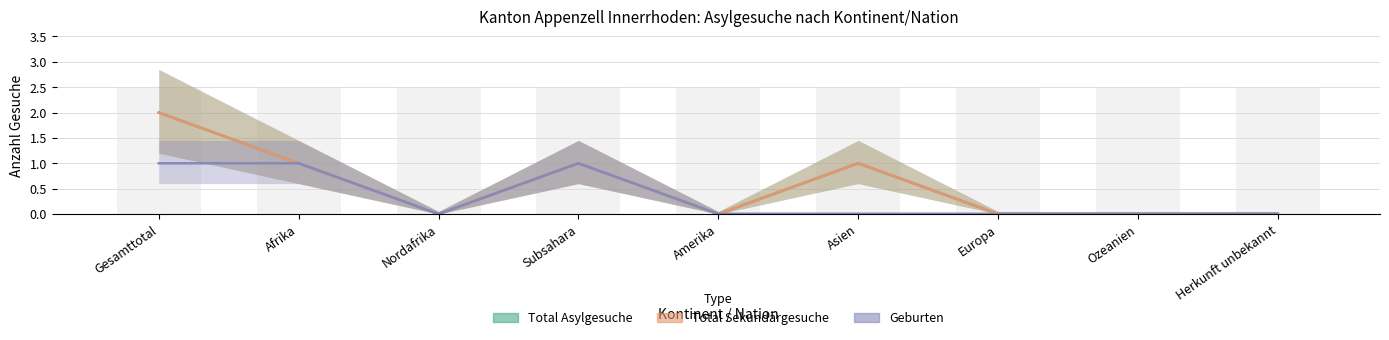

At which category is the sum across all series the highest?

Gesamttotal